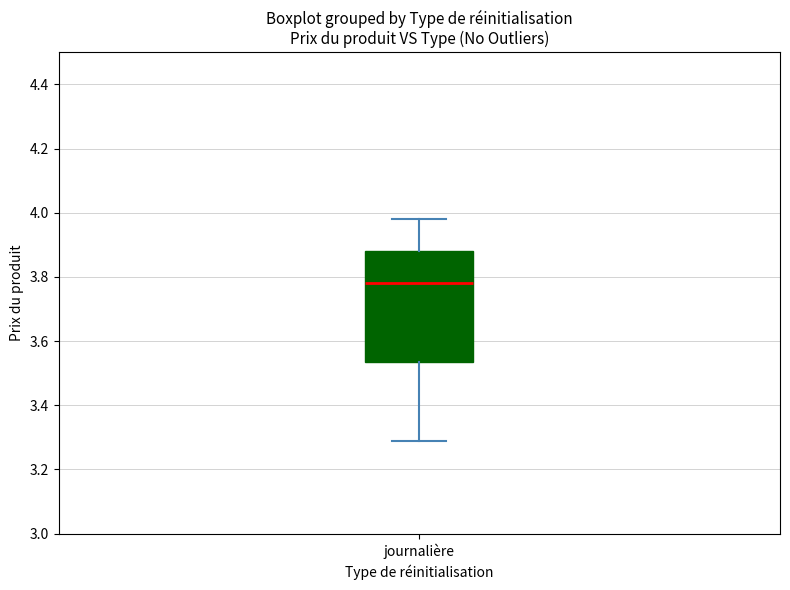

Where is the lower edge of the box for journalière on the y-axis? The values are not printed on the chart, so give them approximately, as read against the axis.

3.54